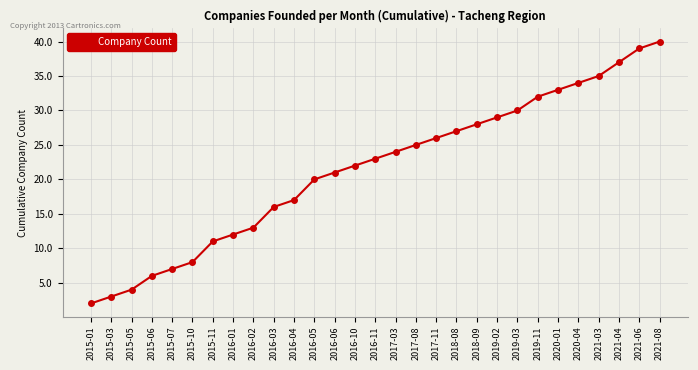

True or false: there are more than 2 points higher than both neighbors.

False